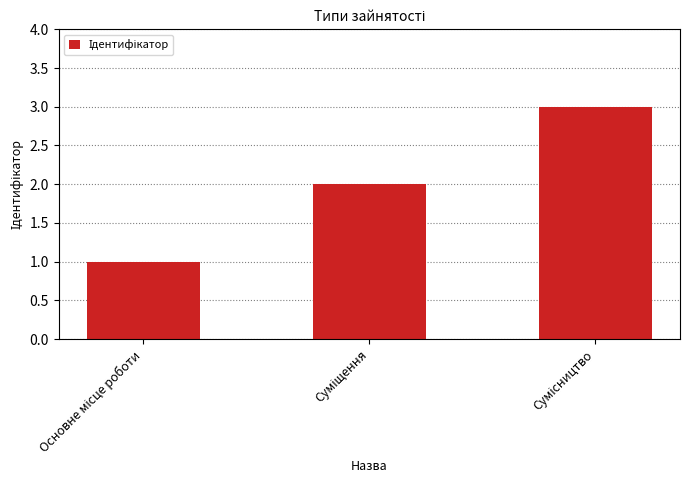

How many data points does each series have?

3